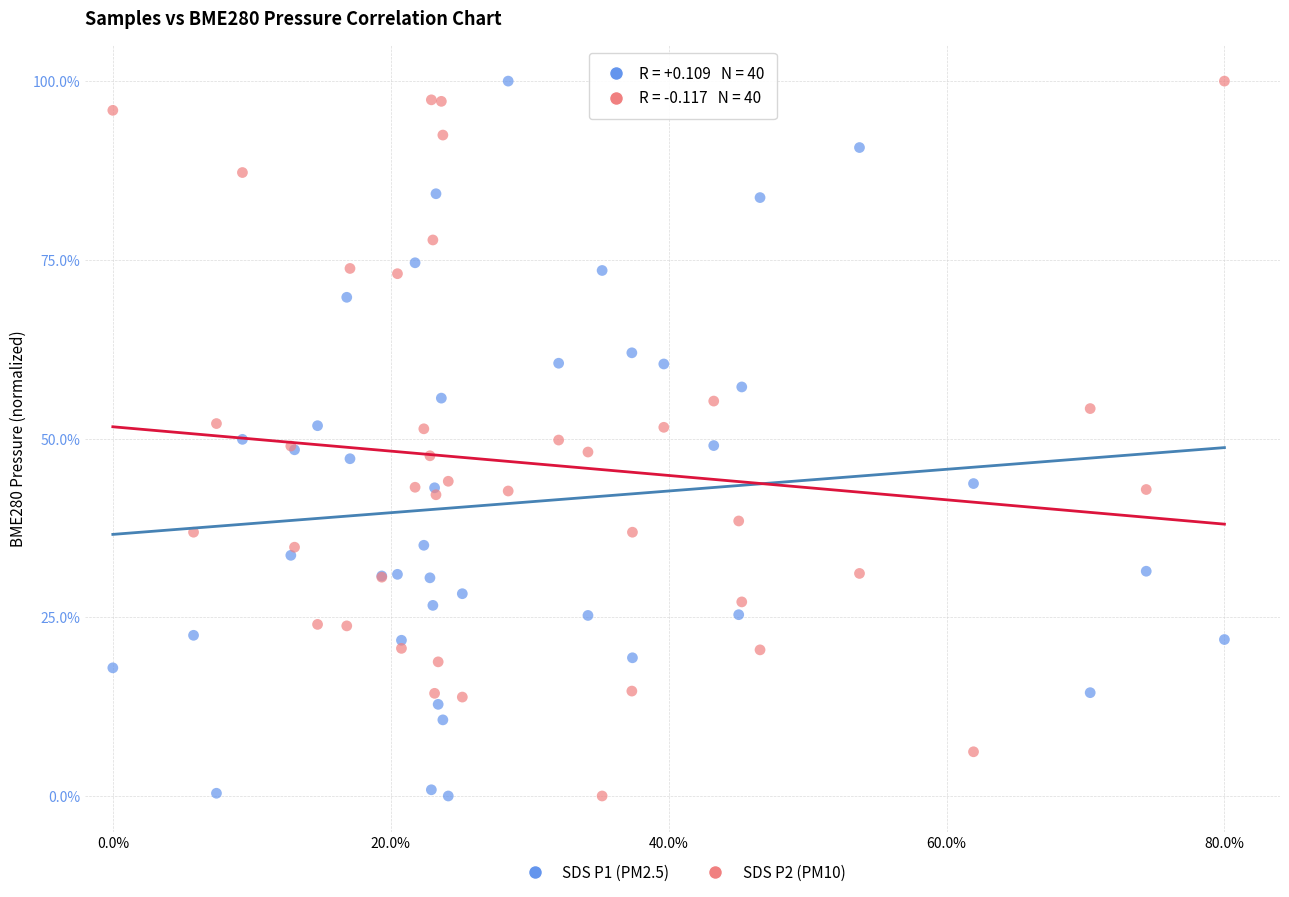

What is the X range (max minus min) for the scatter plot?

80.0